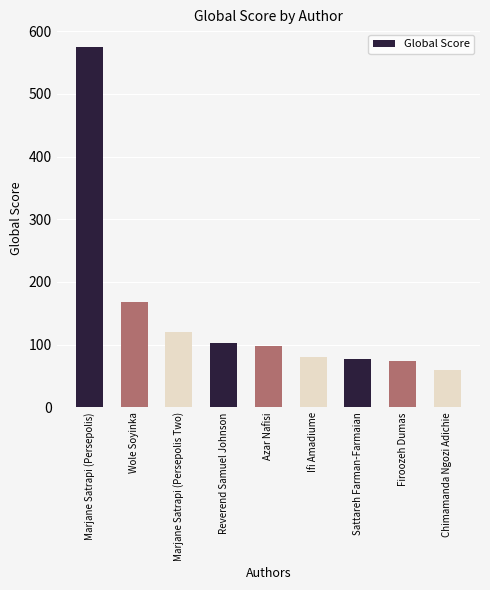

Is it true that the value at Wole Soyinka is 39?

False